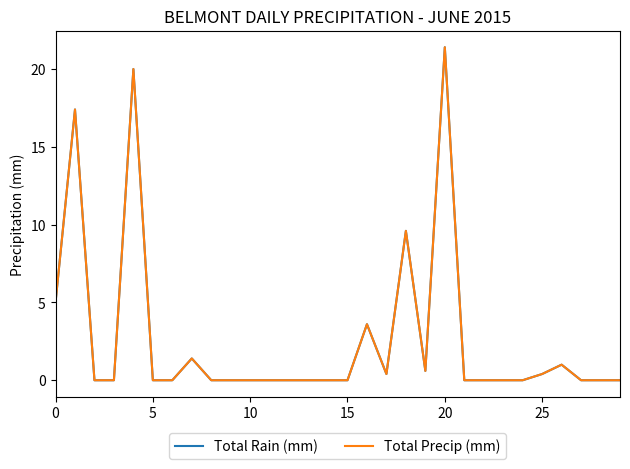

Does the chart display data point markers on the line(s)?

No